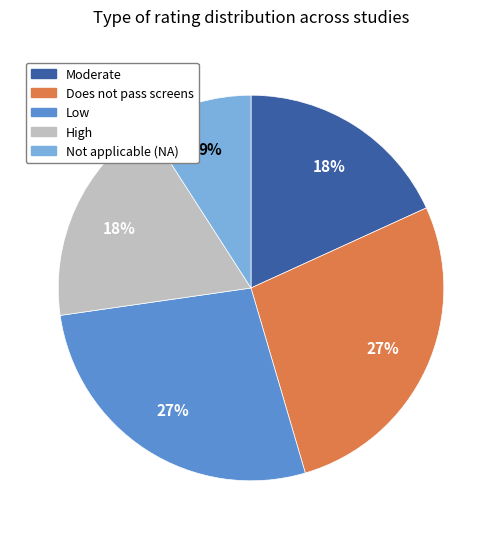

To the nearest percent, what is the average slice percentage?

20%